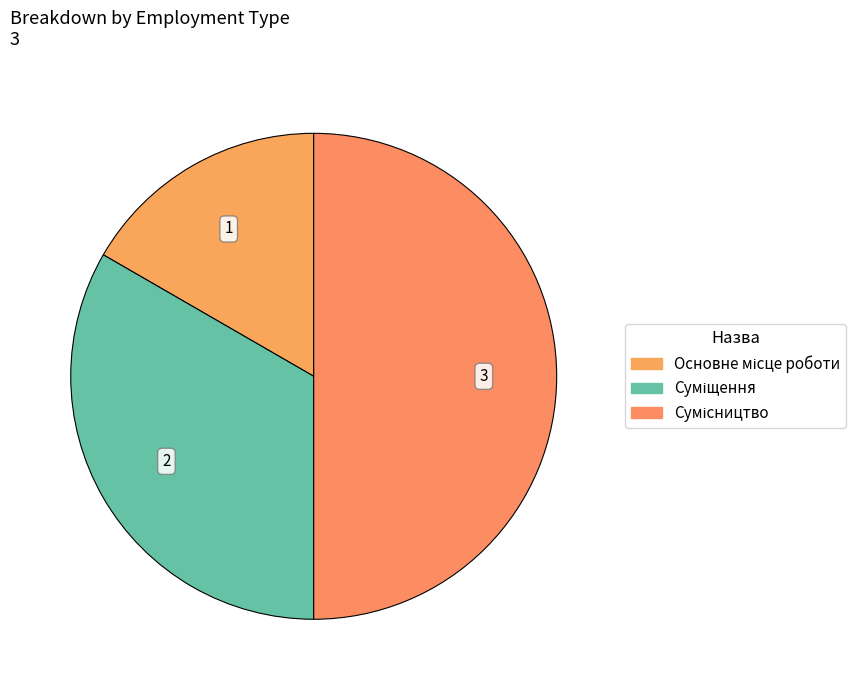

Count the number of slices in the pie.

3